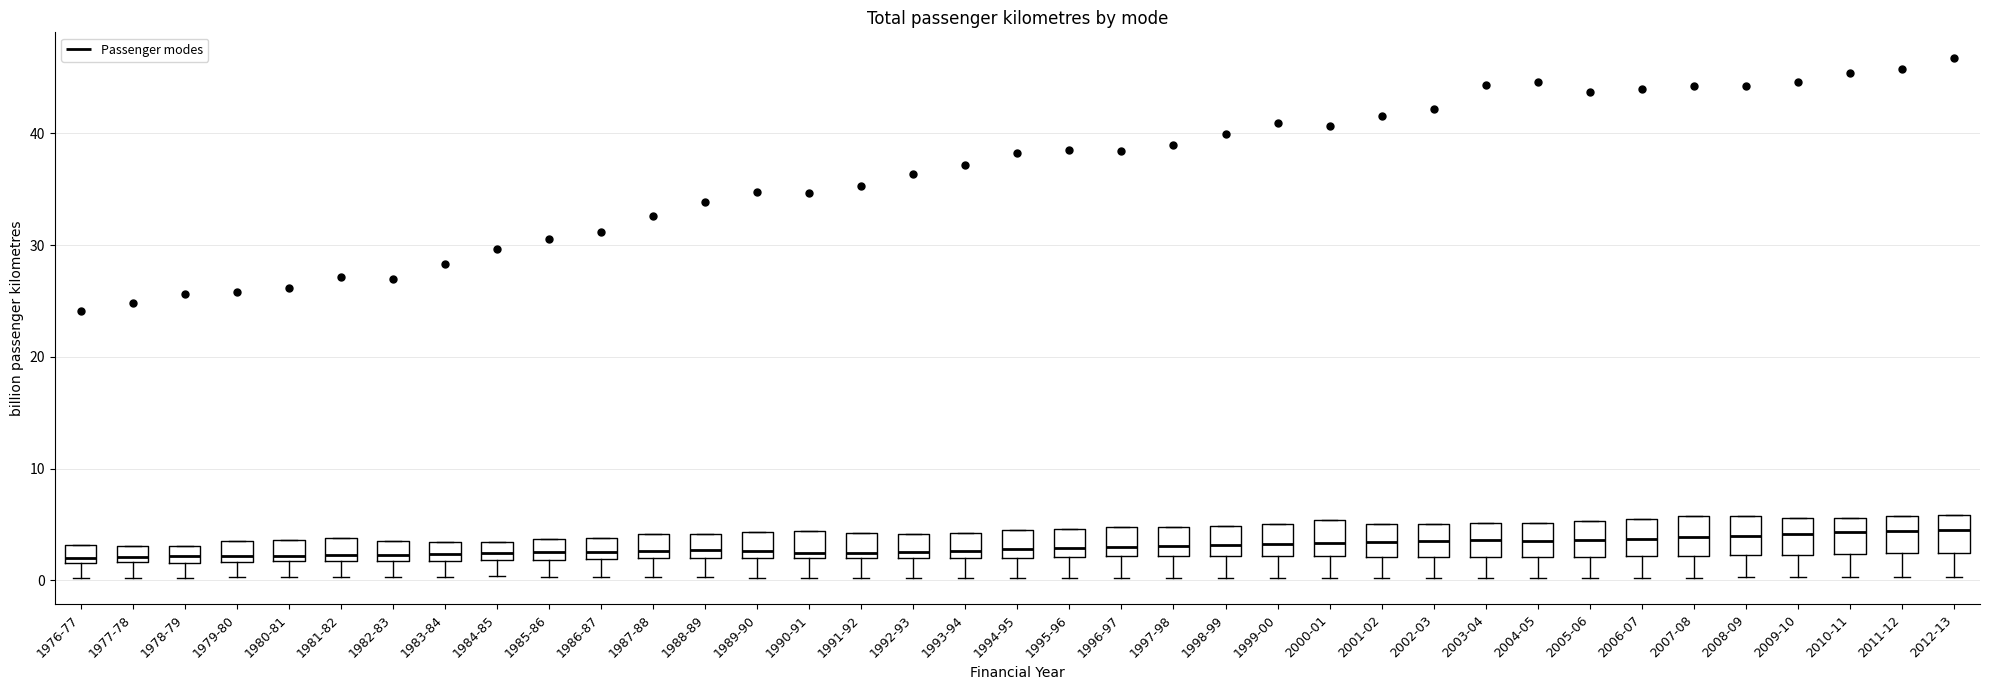

Where does the lower whisker of the box for 1988-89 end on the y-axis? The values are not printed on the chart, so give them approximately, as read against the axis.

0